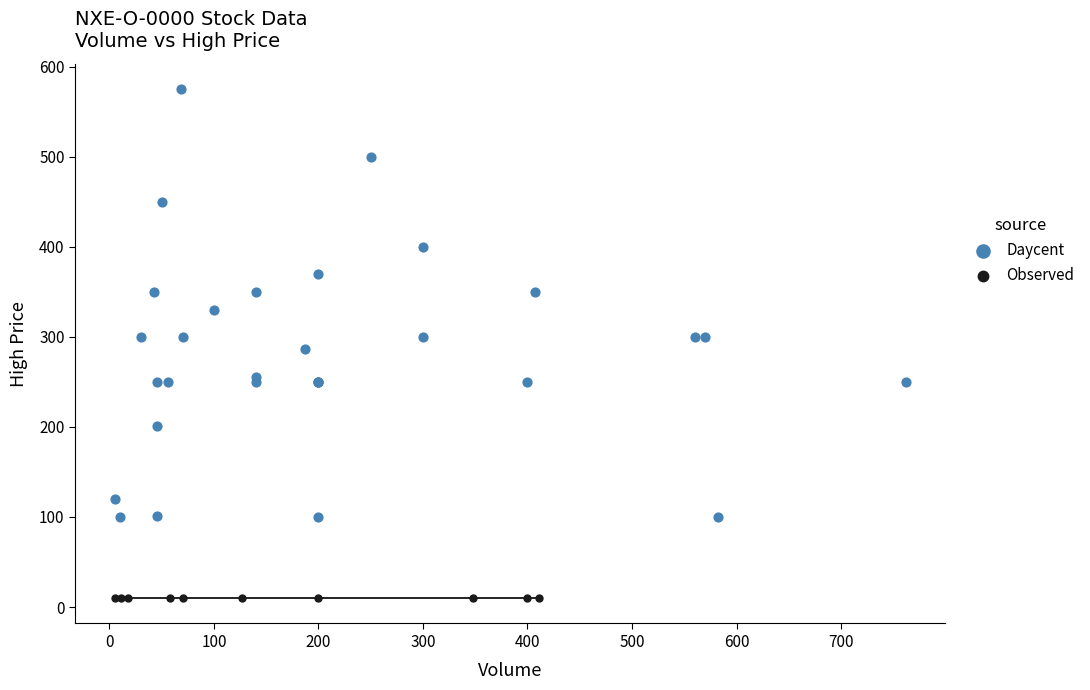

Which series reaches the maximum Y coordinate?

Daycent